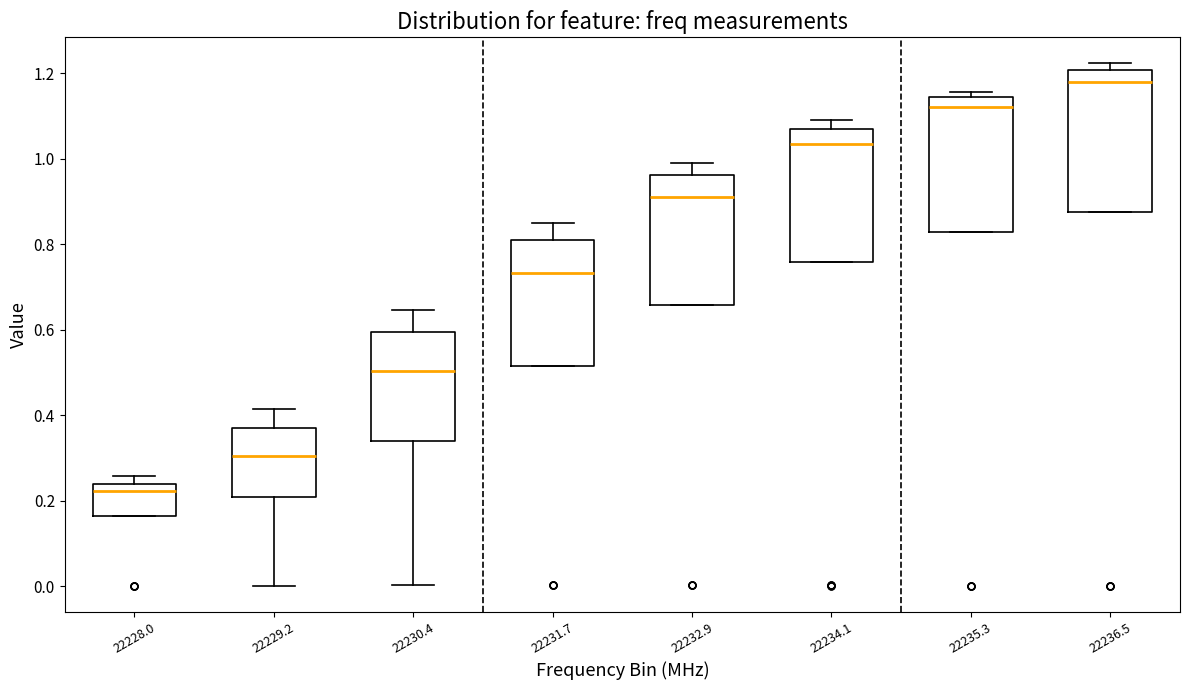

Reading left to right, read every box against the y-axis: the position of its median line, the range the box covers, and the ends of its whiskers. The values are not printed on the chart, so give them approximately, as read against the axis.

22228.0: median 0.22, box 0.16 to 0.24, whiskers 0.16 to 0.26
22229.2: median 0.30, box 0.20 to 0.36, whiskers 0.00 to 0.42
22230.4: median 0.50, box 0.34 to 0.60, whiskers 0.00 to 0.64
22231.7: median 0.74, box 0.52 to 0.82, whiskers 0.52 to 0.84
22232.9: median 0.92, box 0.66 to 0.96, whiskers 0.66 to 1.00
22234.1: median 1.04, box 0.76 to 1.06, whiskers 0.76 to 1.08
22235.3: median 1.12, box 0.82 to 1.14, whiskers 0.82 to 1.16
22236.5: median 1.18, box 0.88 to 1.20, whiskers 0.88 to 1.22